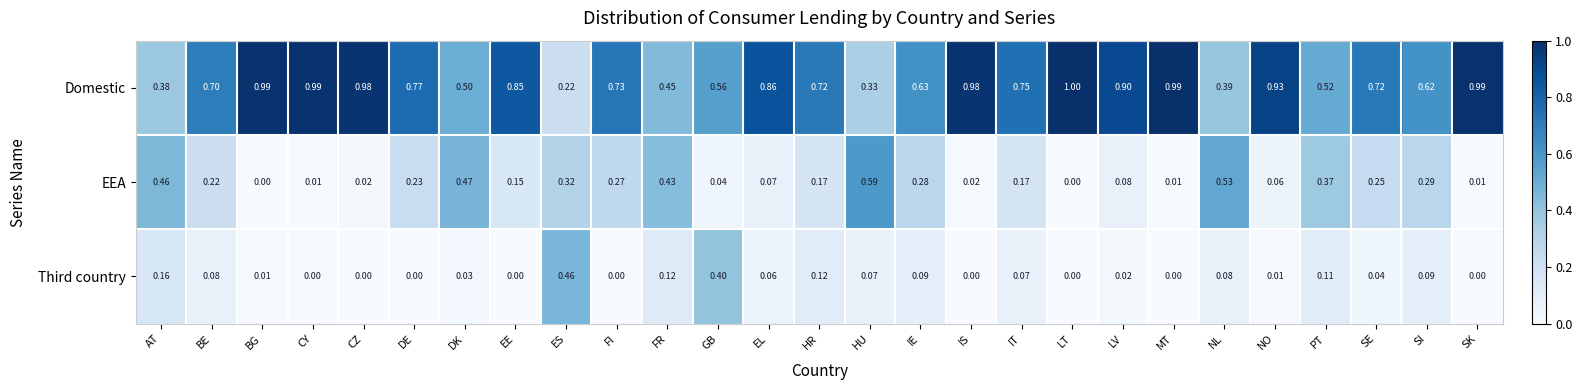

List the series in order of their peak value, highest first.

Domestic, EEA, Third country